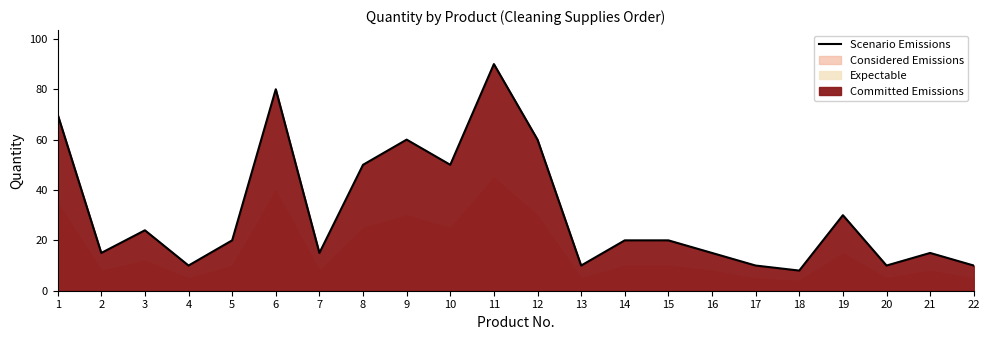

List the labels in order of value, smallest first.

18, 4, 13, 17, 20, 22, 2, 7, 16, 21, 5, 14, 15, 3, 19, 8, 10, 9, 12, 1, 6, 11